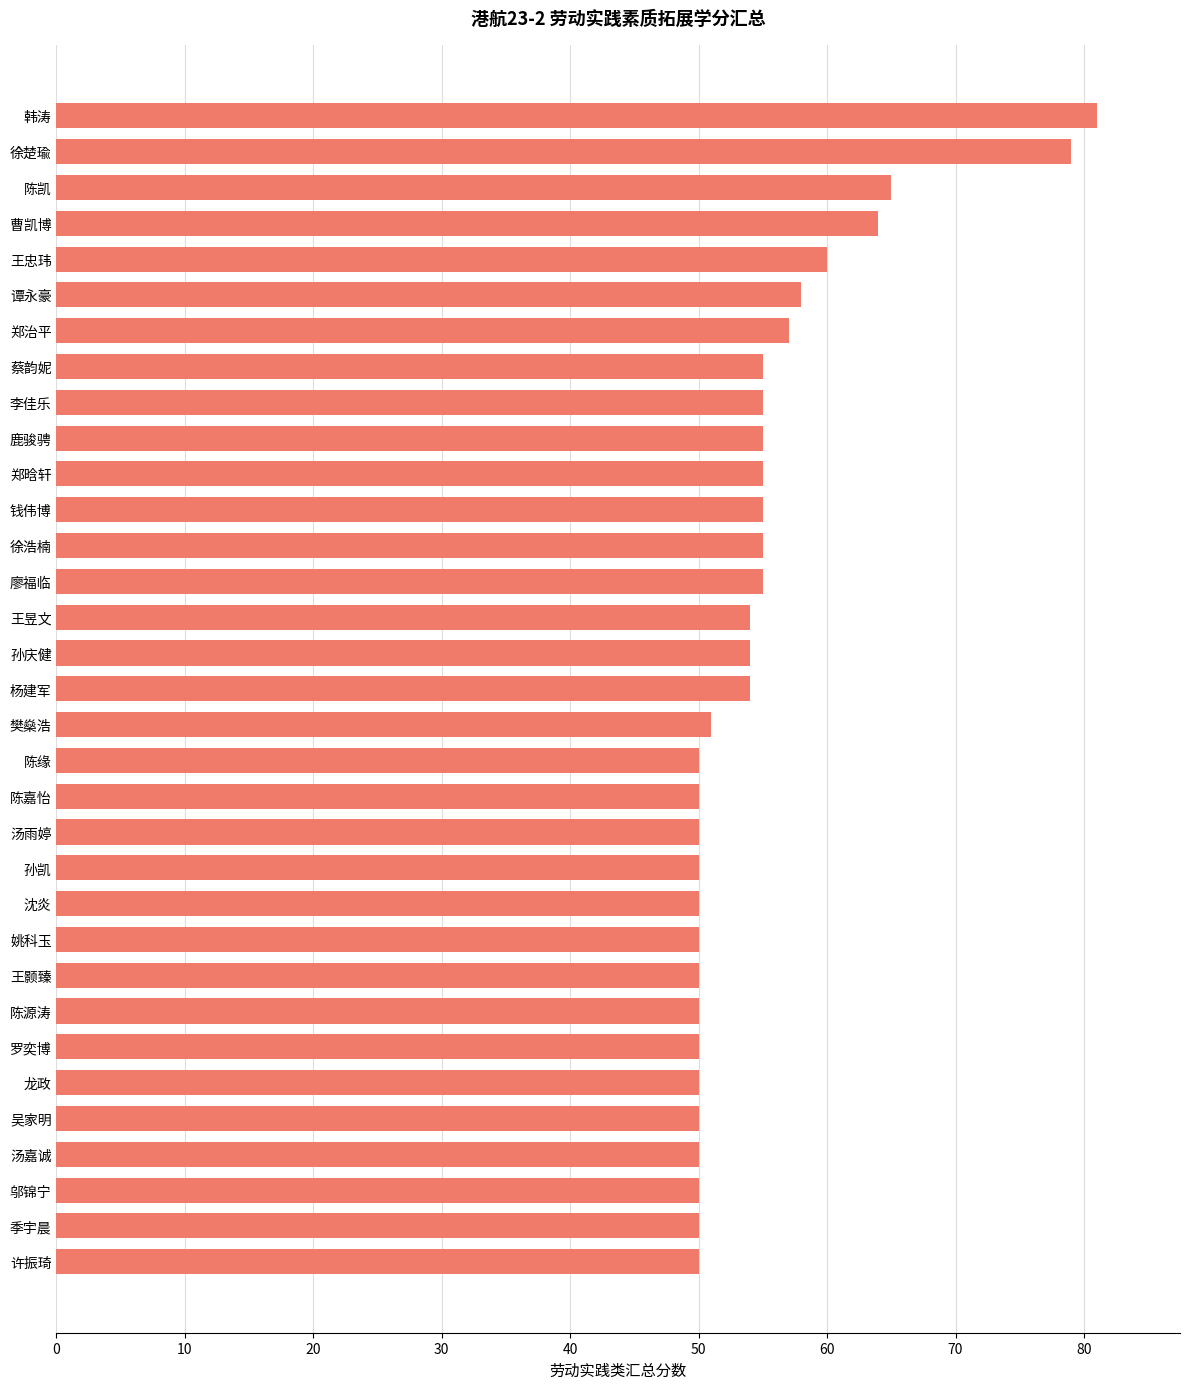

How many categories are shown in the chart?

33